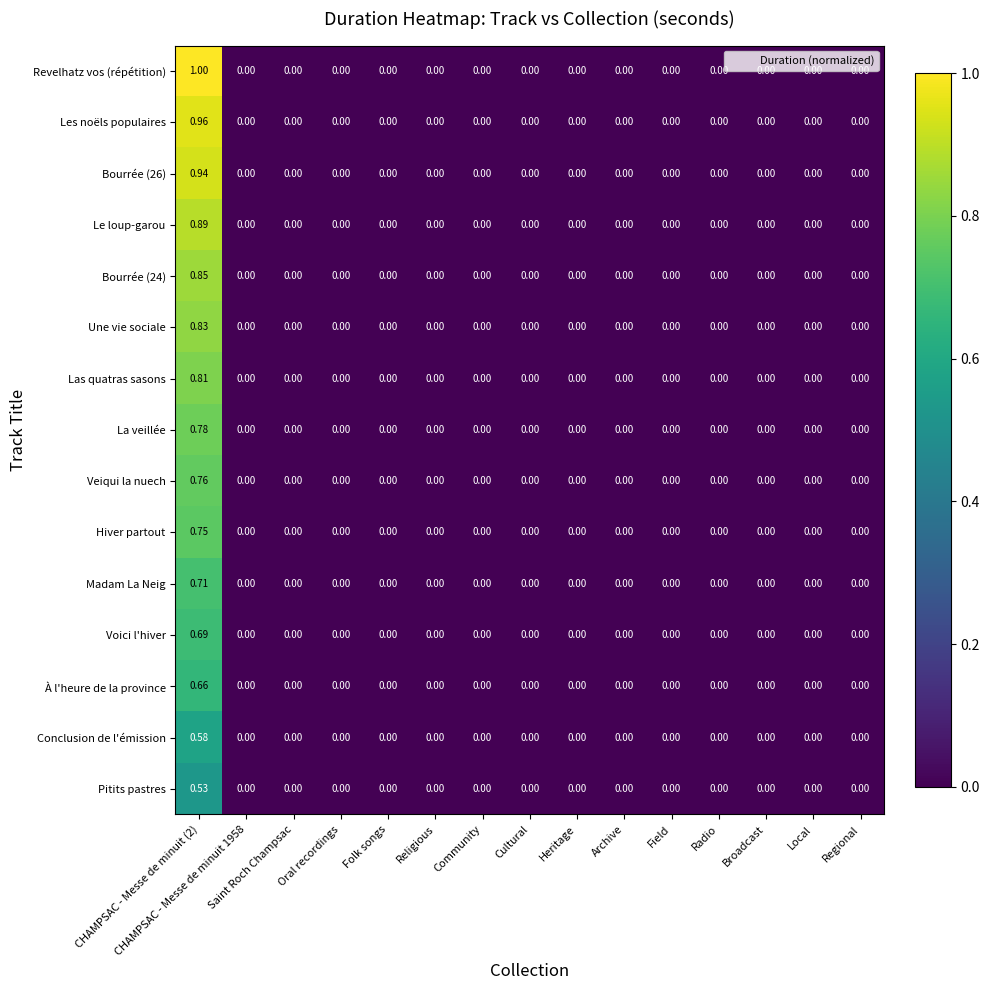

Which series has the largest range (max minus min)?

Revelhatz vos (répétition)